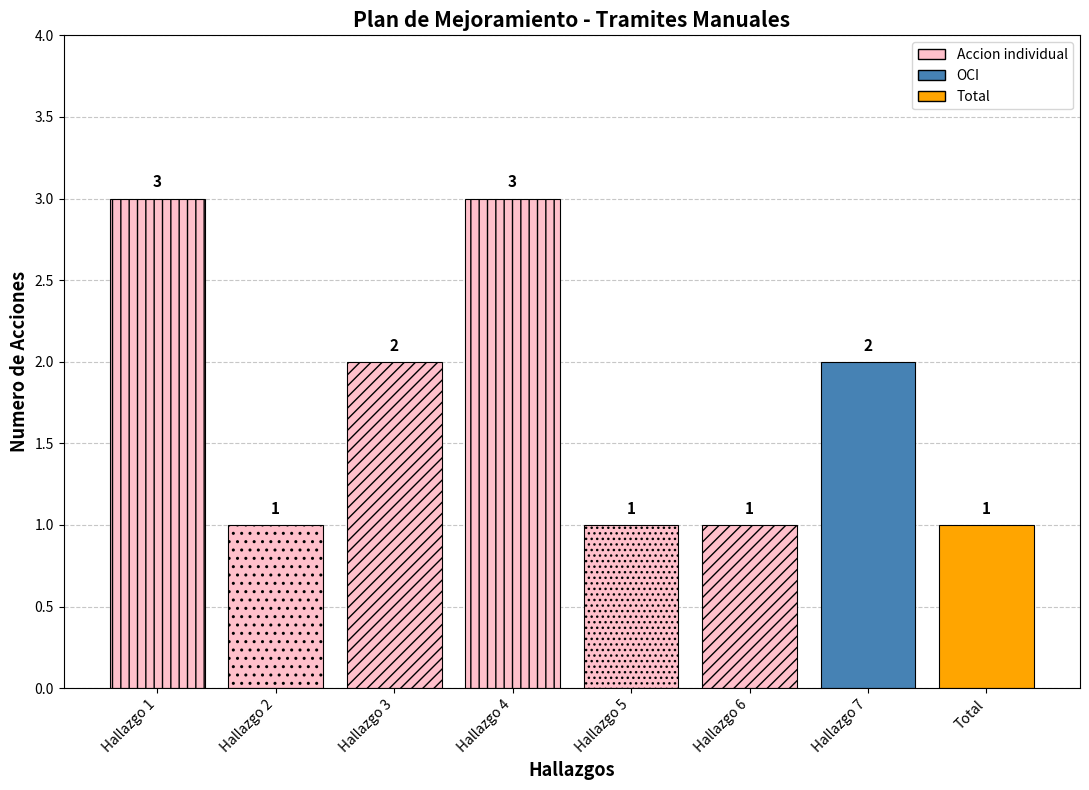

The chart shows a value of 3 at Hallazgo 1. True or false?

True